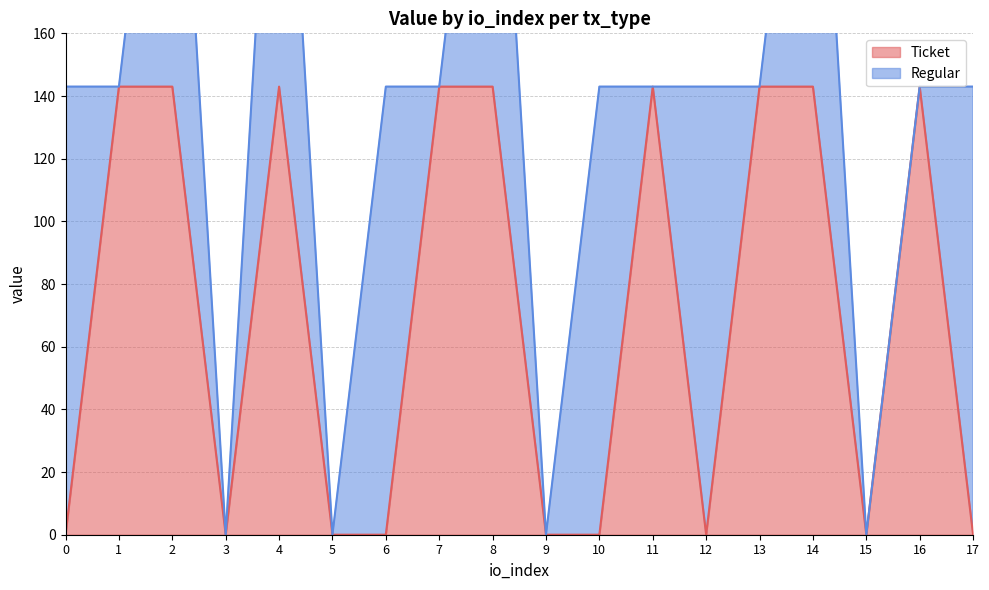

How many data points does each series have?

18